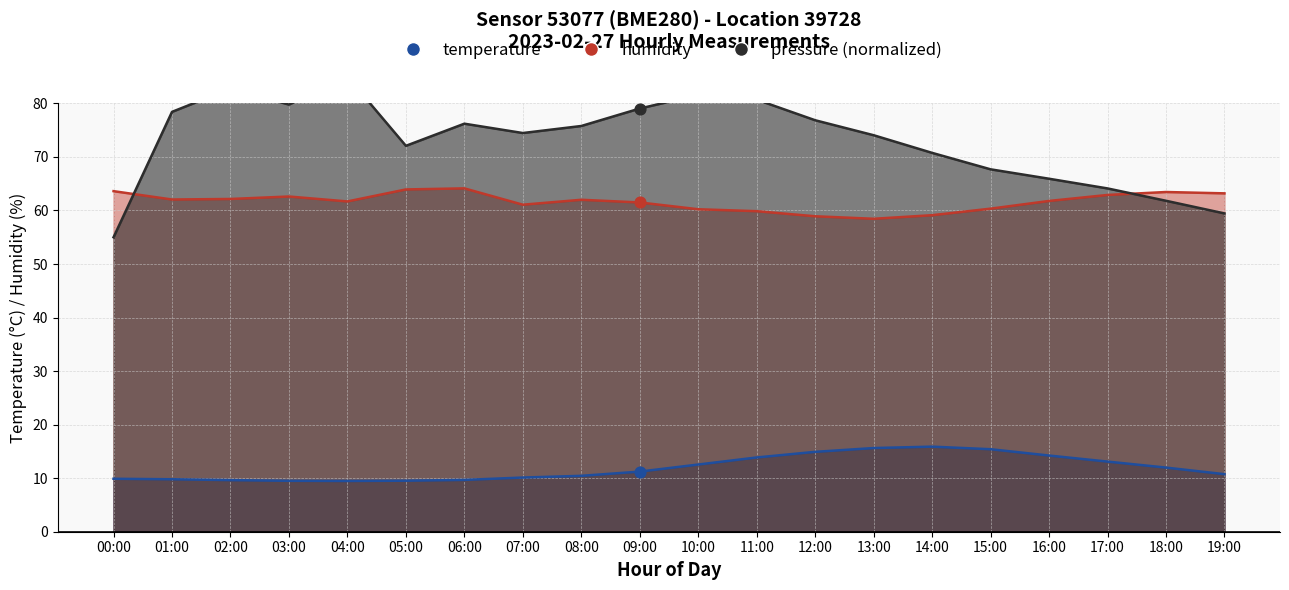

At how many categories does at least one series exceed 62?

20